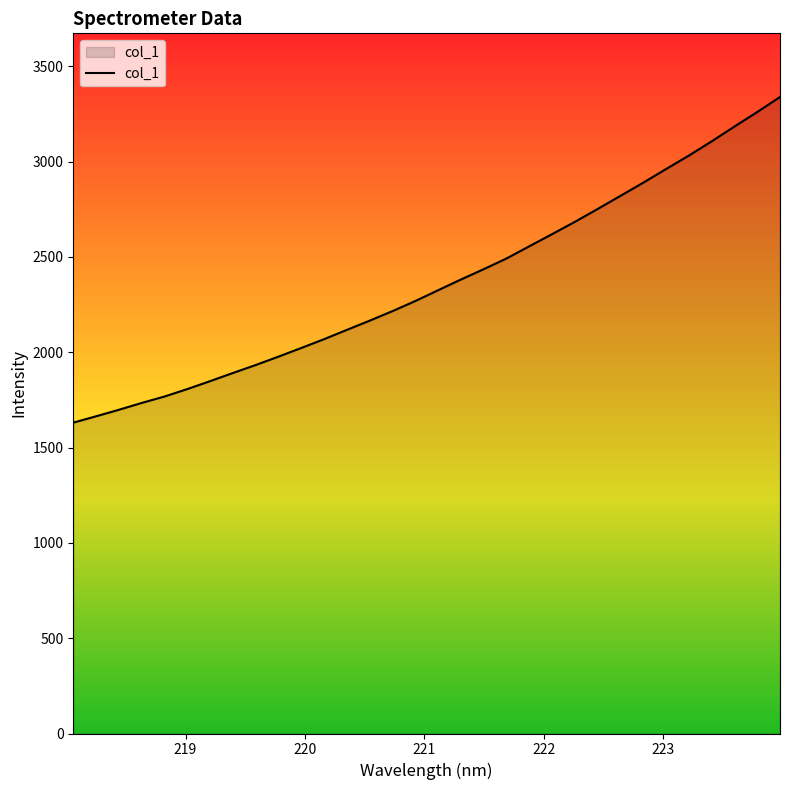

What is the greatest value displayed?

3339.5